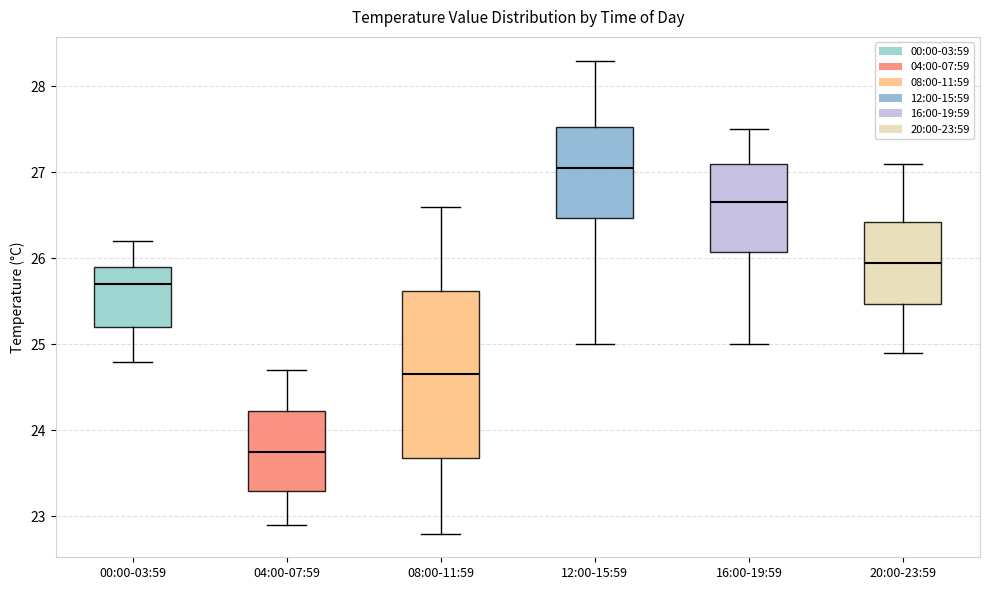

Comparing the boxes themselves (not the whiskers), which one is the tallest?

08:00-11:59